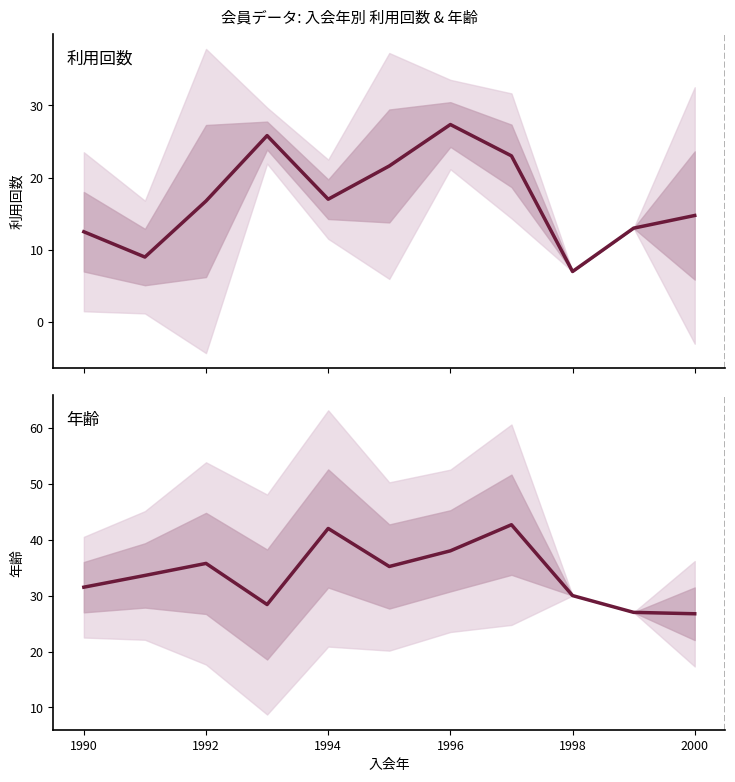

True or false: 年齢 (平均) and 利用回数 (平均) intersect in this chart.

False